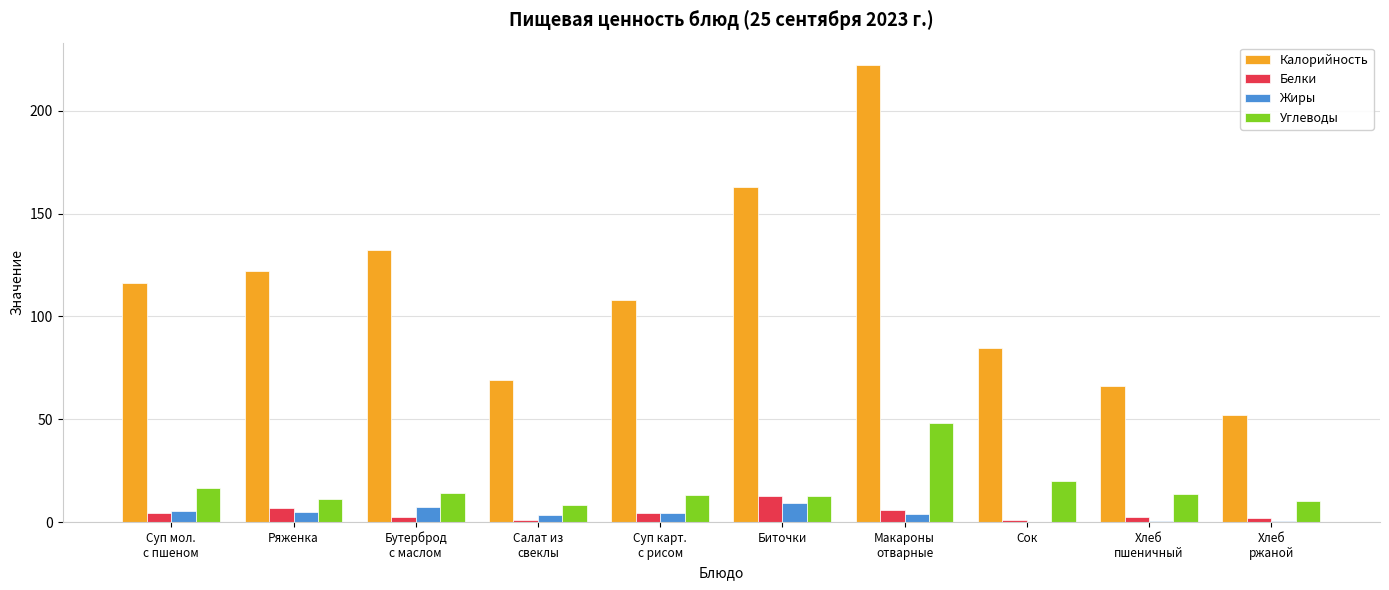

Which series changed the most between Биточки and Сок?

Калорийность